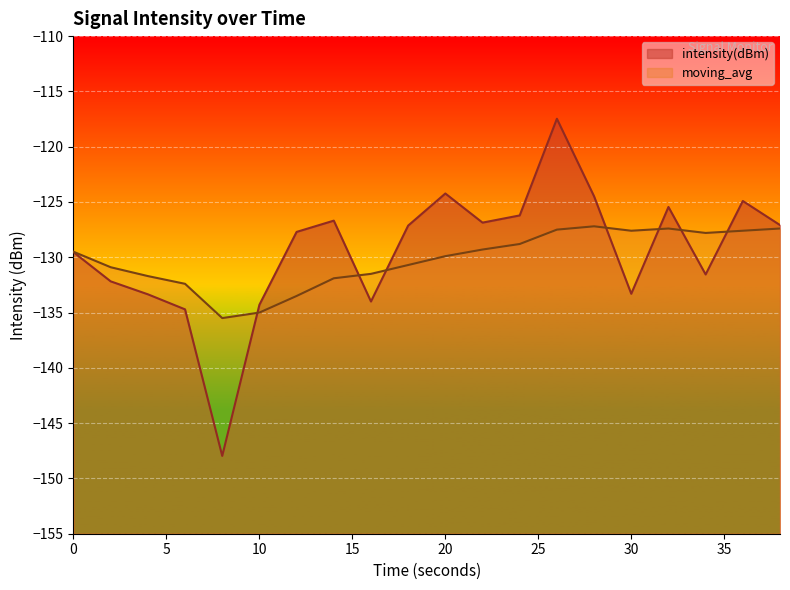

What is the maximum value shown in the chart?

-117.5